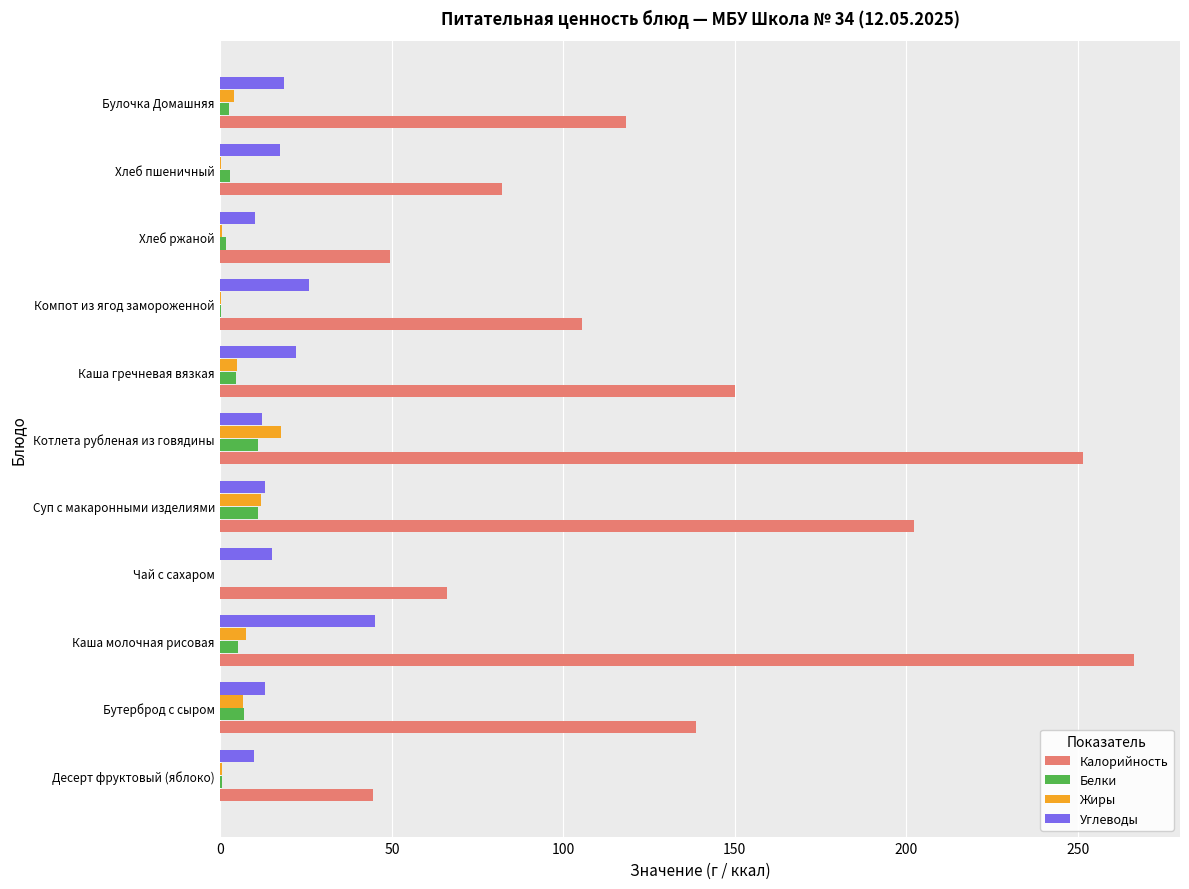

How many categories are shown in the chart?

11